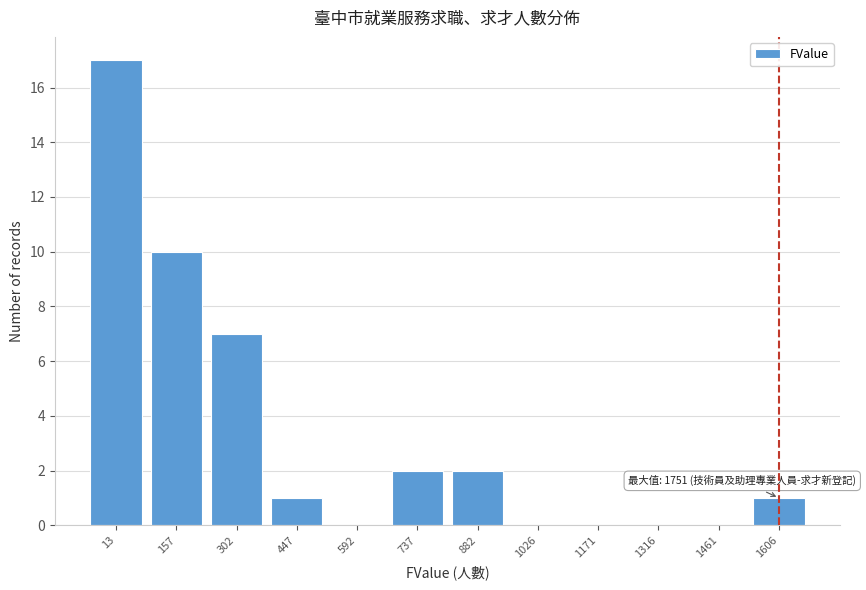

Reading right to left, transcribe all the data shown in this chart.

1606=1	1461=0	1316=0	1171=0	1026=0	882=2	737=2	592=0	447=1	302=7	157=10	13=17